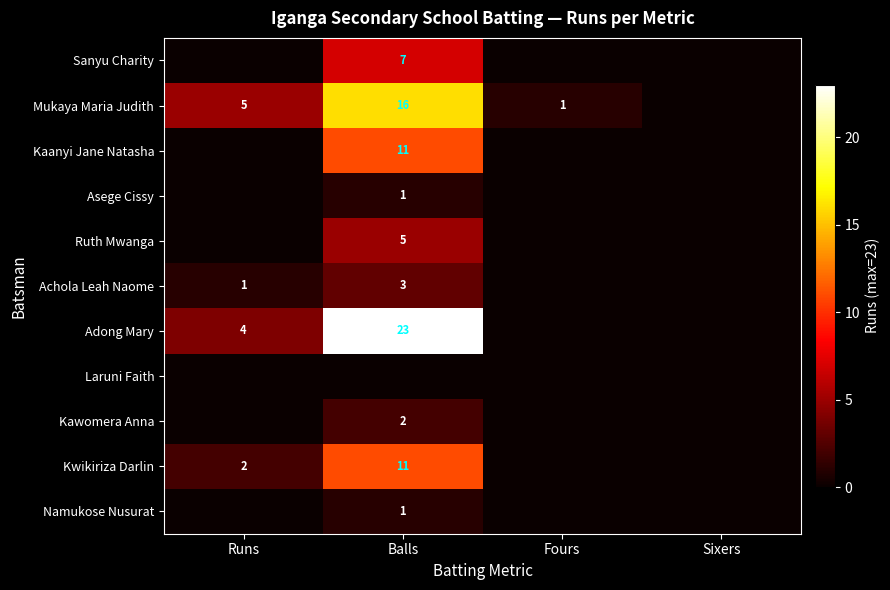

Is the value of Achola Leah Naome at Runs greater than the value of Kaanyi Jane Natasha at Balls?

No